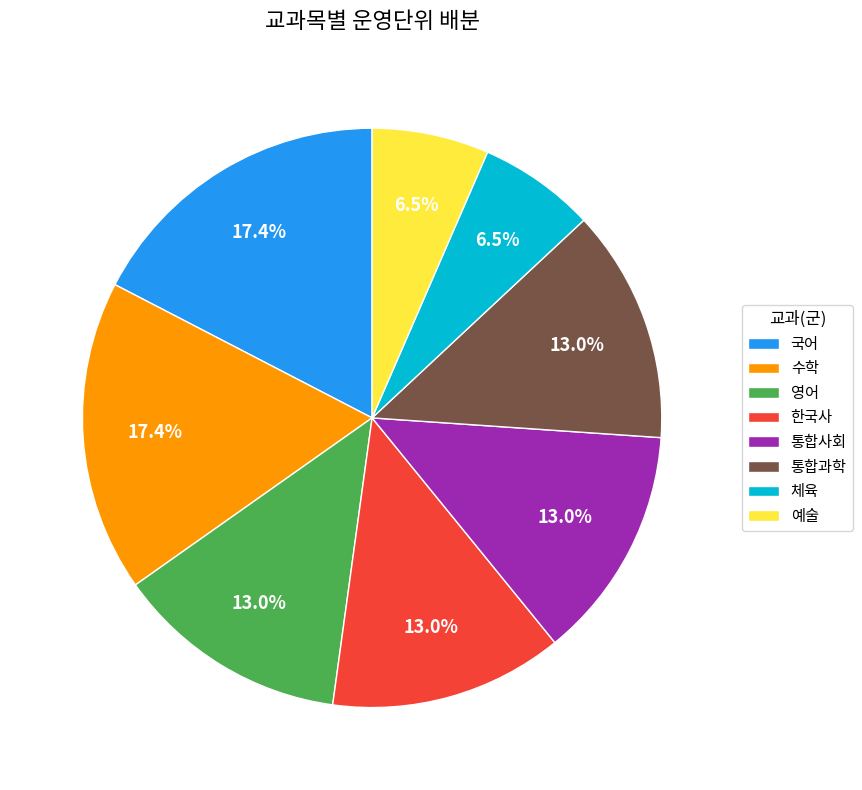

What percentage do 한국사 and 통합과학 together represent?

26.1%